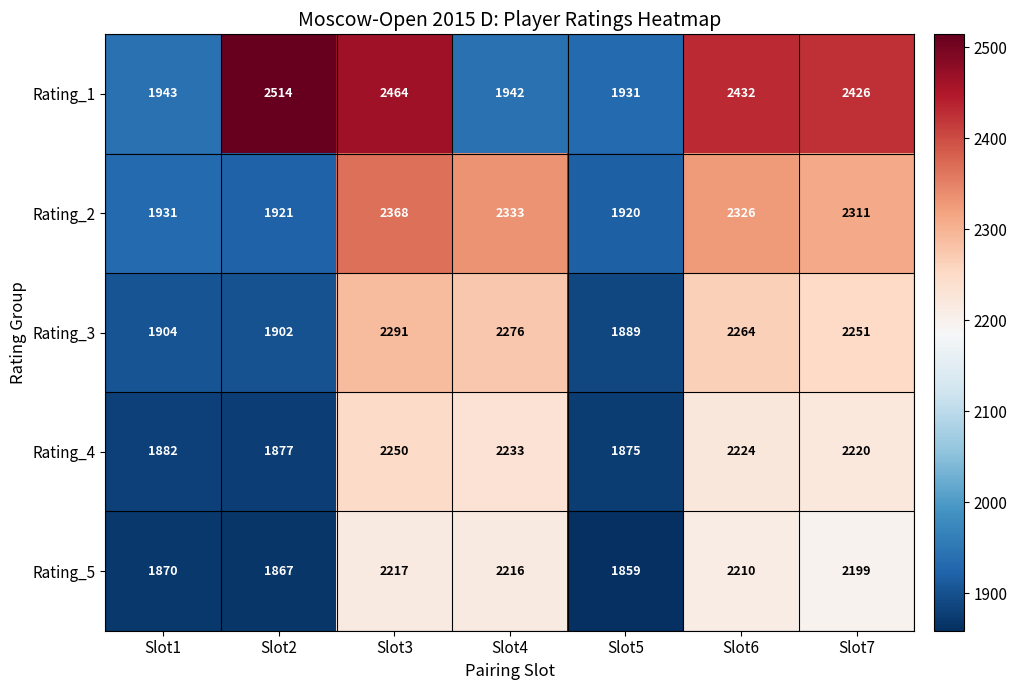

At which label is Rating_5 closest to 2038?

Slot7